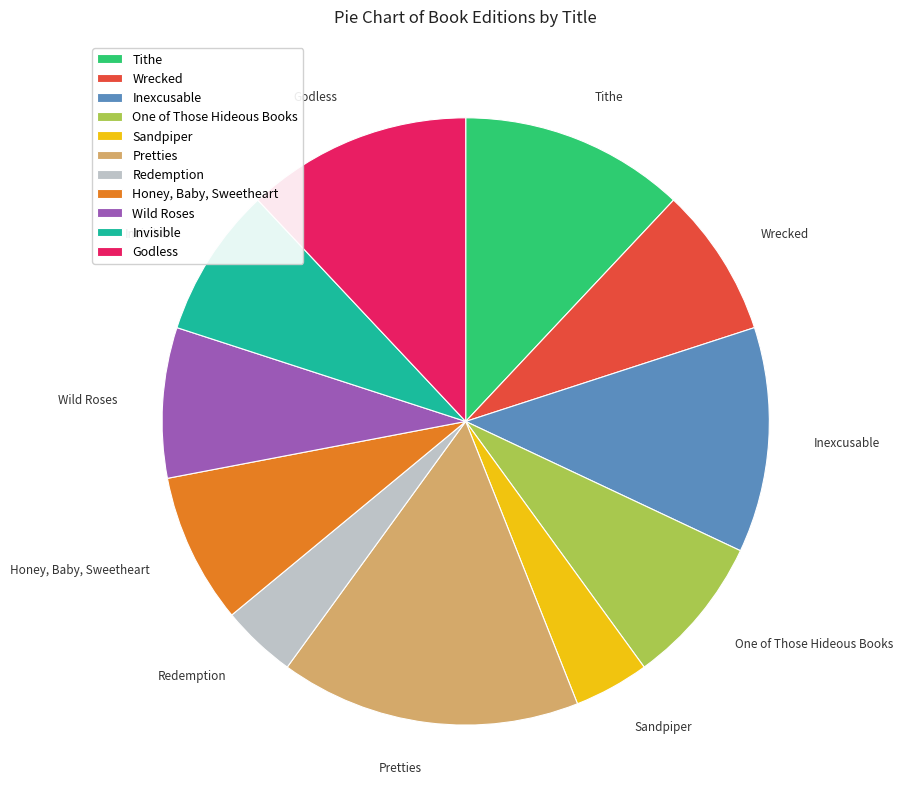

True or false: Honey, Baby, Sweetheart accounts for 15% of the total.

False